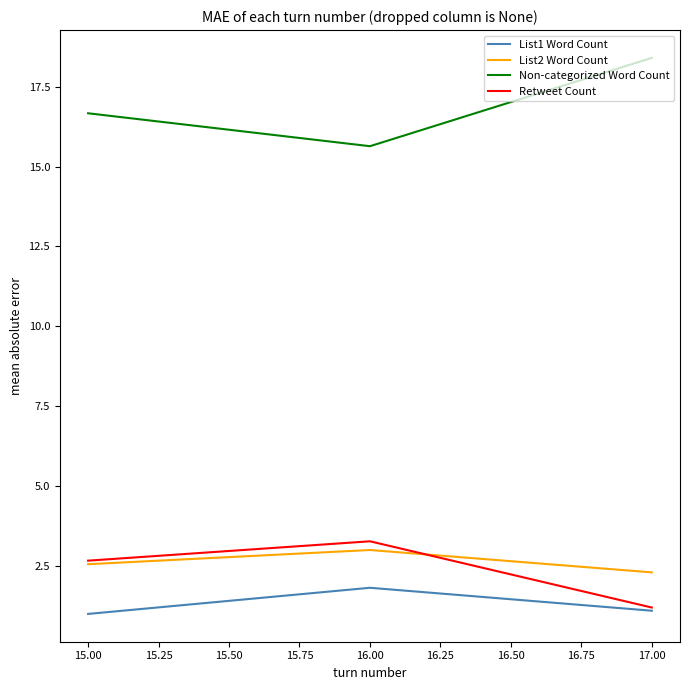

At which category is the sum across all series the highest?

16.00